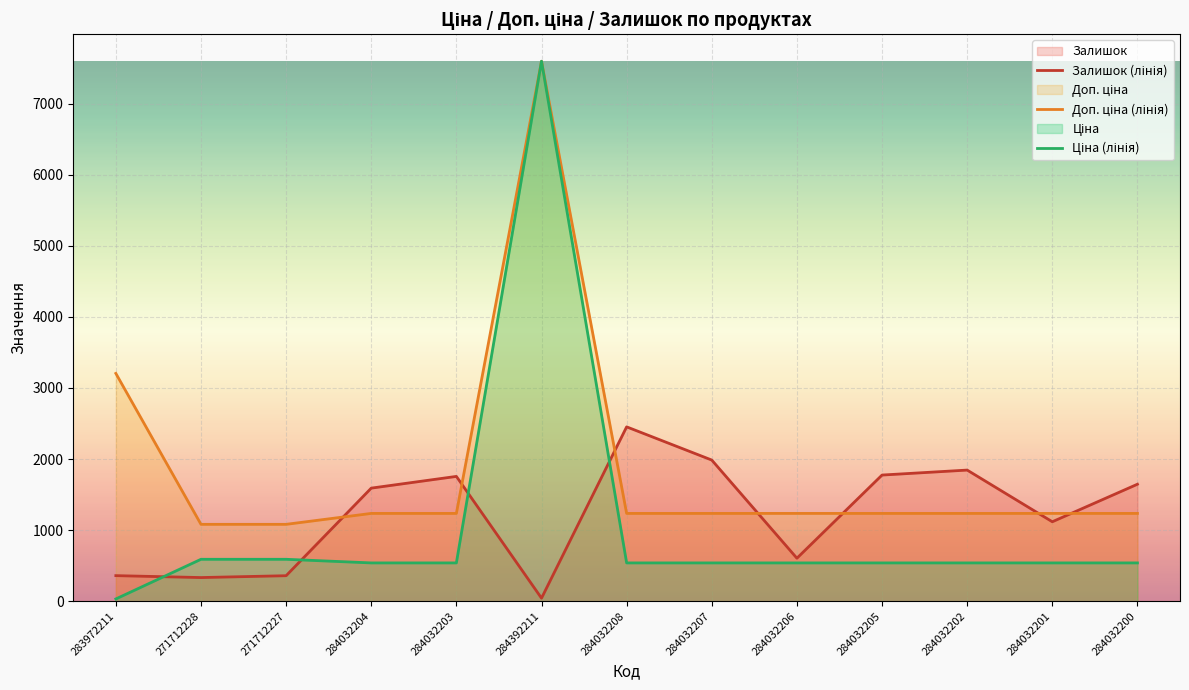

Which series changed the most between 284392211 and 284032206?

Ціна (лінія)